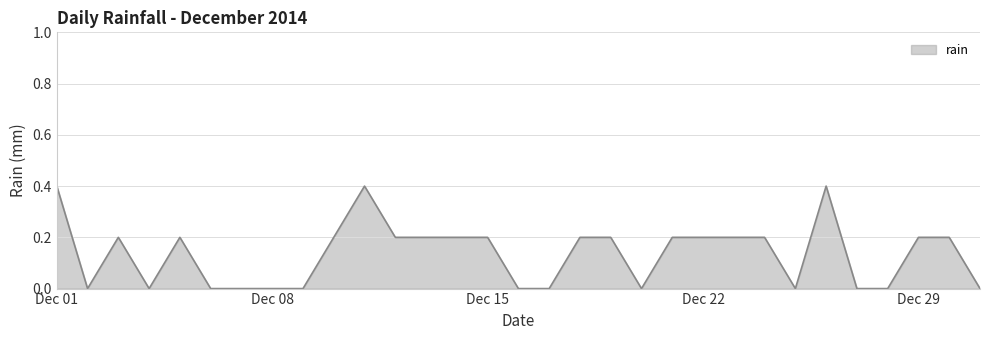

How many values exceed 0?

18